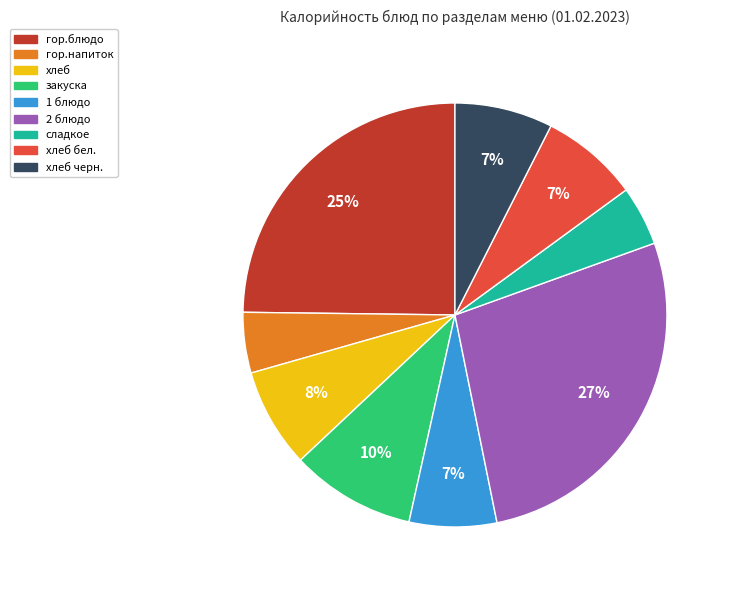

Does any single category account for the majority?

No